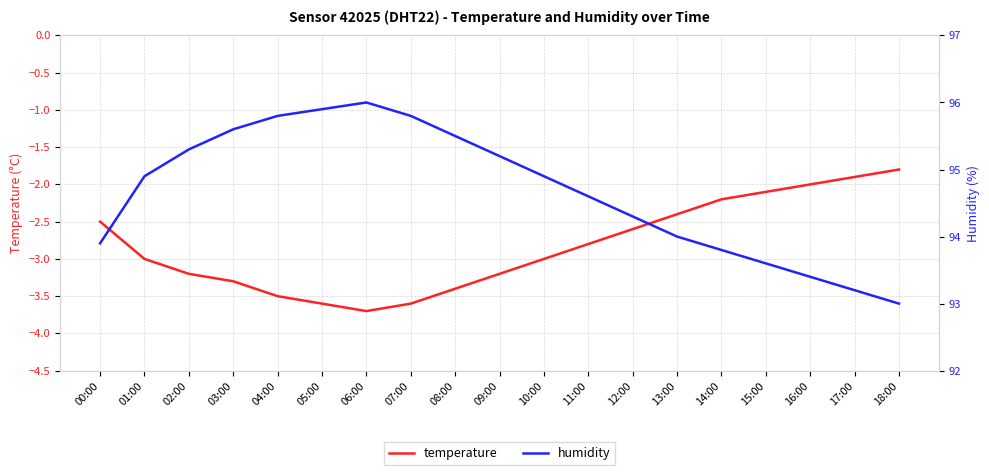

Is the value of temperature at 14:00 greater than the value of humidity at 04:00?

No